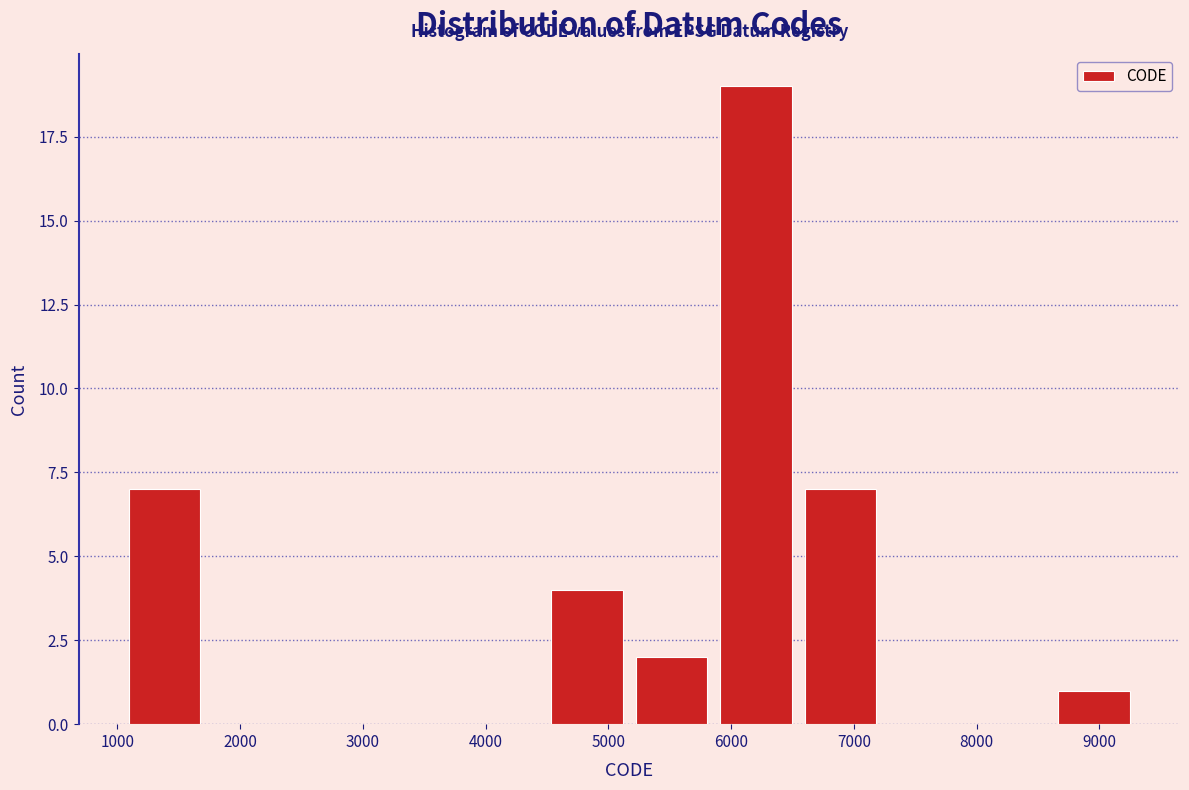

Reading left to right, transcribe this chart: for each bar, give the range it covers on the x-axis and its height. Neither the bar edges nor the heights are printed on the chart, so give them approximately, as read against the axes.

1000 to 1700: 7
1700 to 2400: 0
2400 to 3100: 0
3100 to 3800: 0
3800 to 4500: 0
4500 to 5200: 4
5200 to 5900: 2
5900 to 6500: 19
6500 to 7200: 7
7200 to 7900: 0
7900 to 8600: 0
8600 to 9300: 1